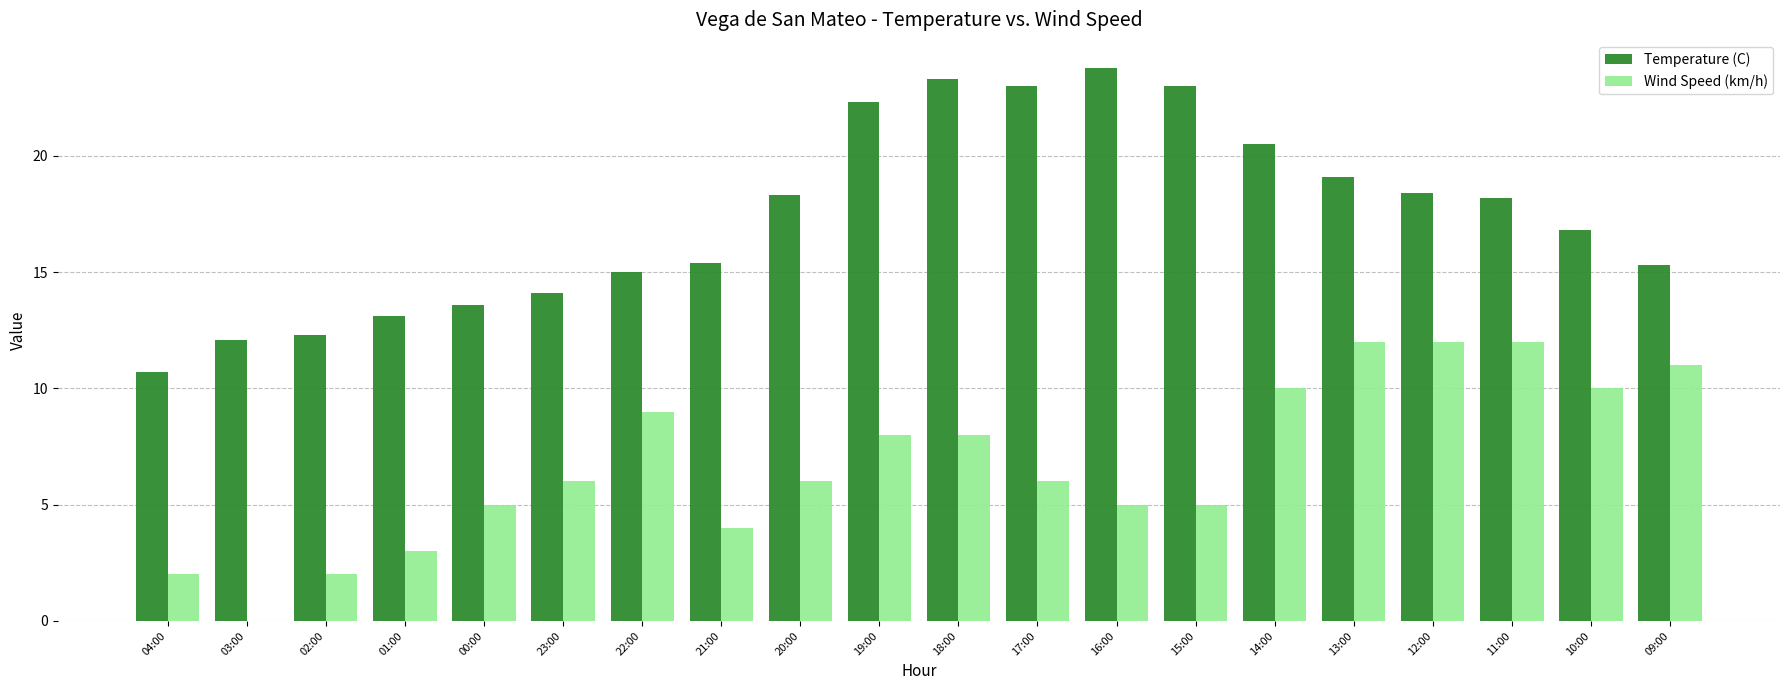

Which label corresponds to the largest value in the chart?

16:00